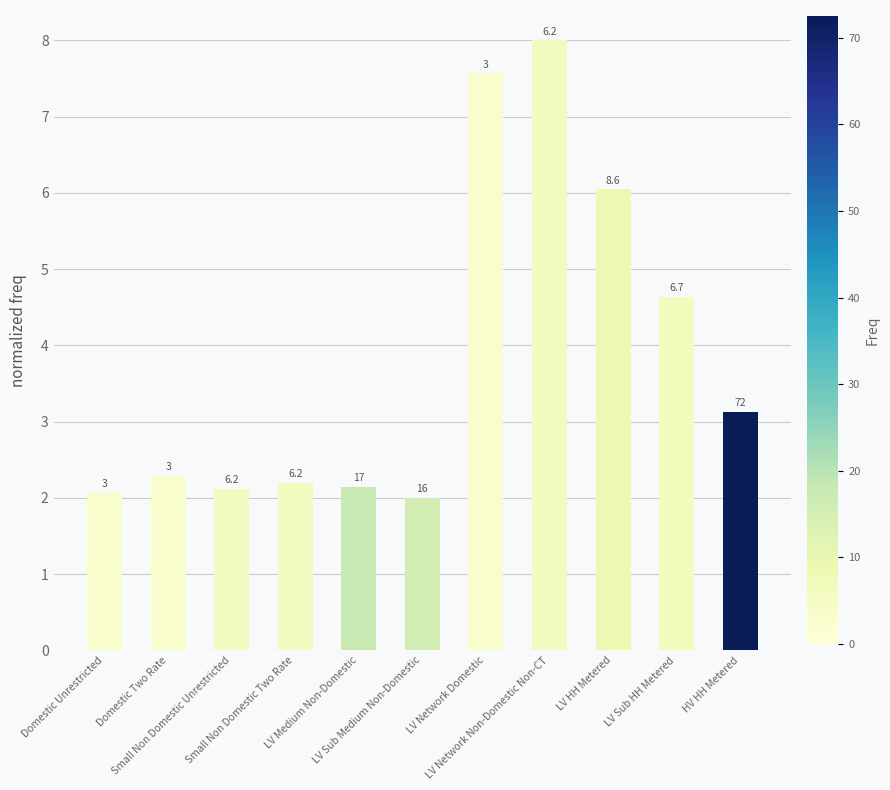

How many bars are there in total?

11